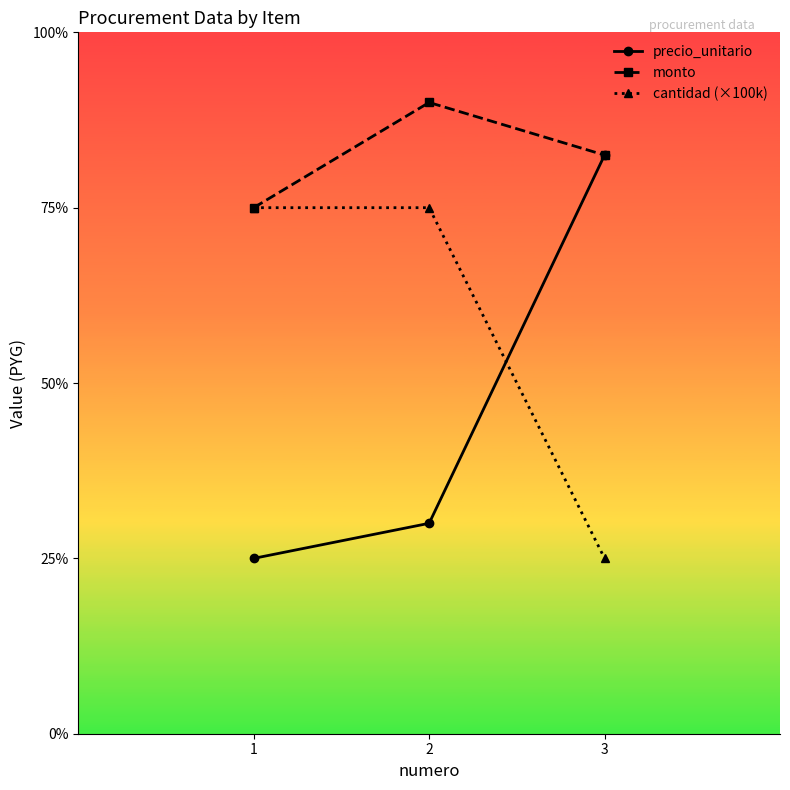

Where is precio_unitario nearest to the value 215000?

2